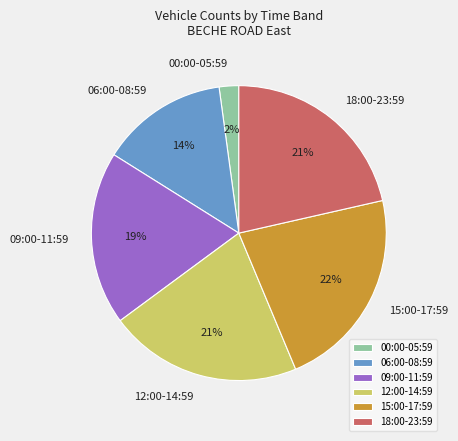

To the nearest percent, what is the difference between the largest and smallest slice percentages?

20%